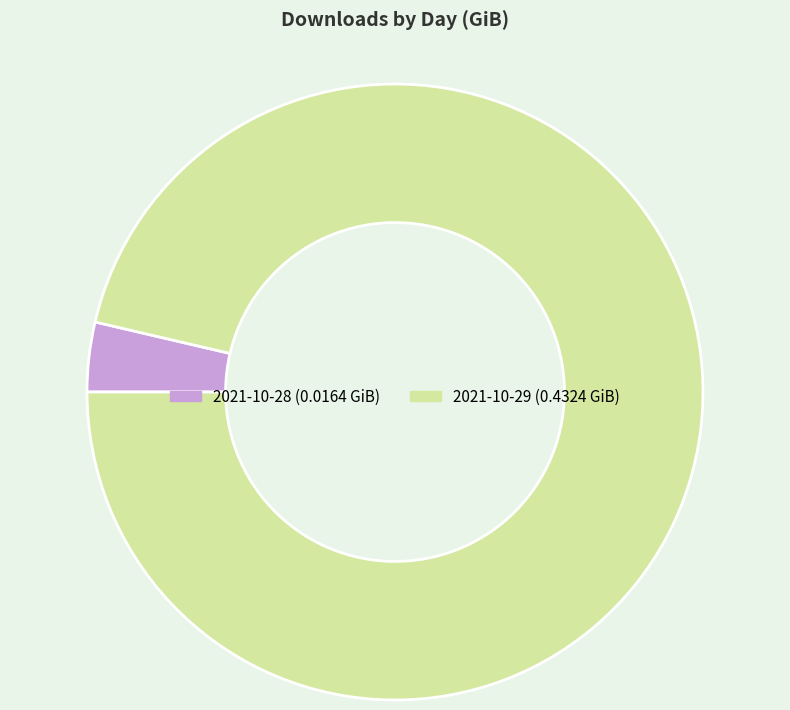

True or false: 2021-10-29 accounts for 84% of the total.

False